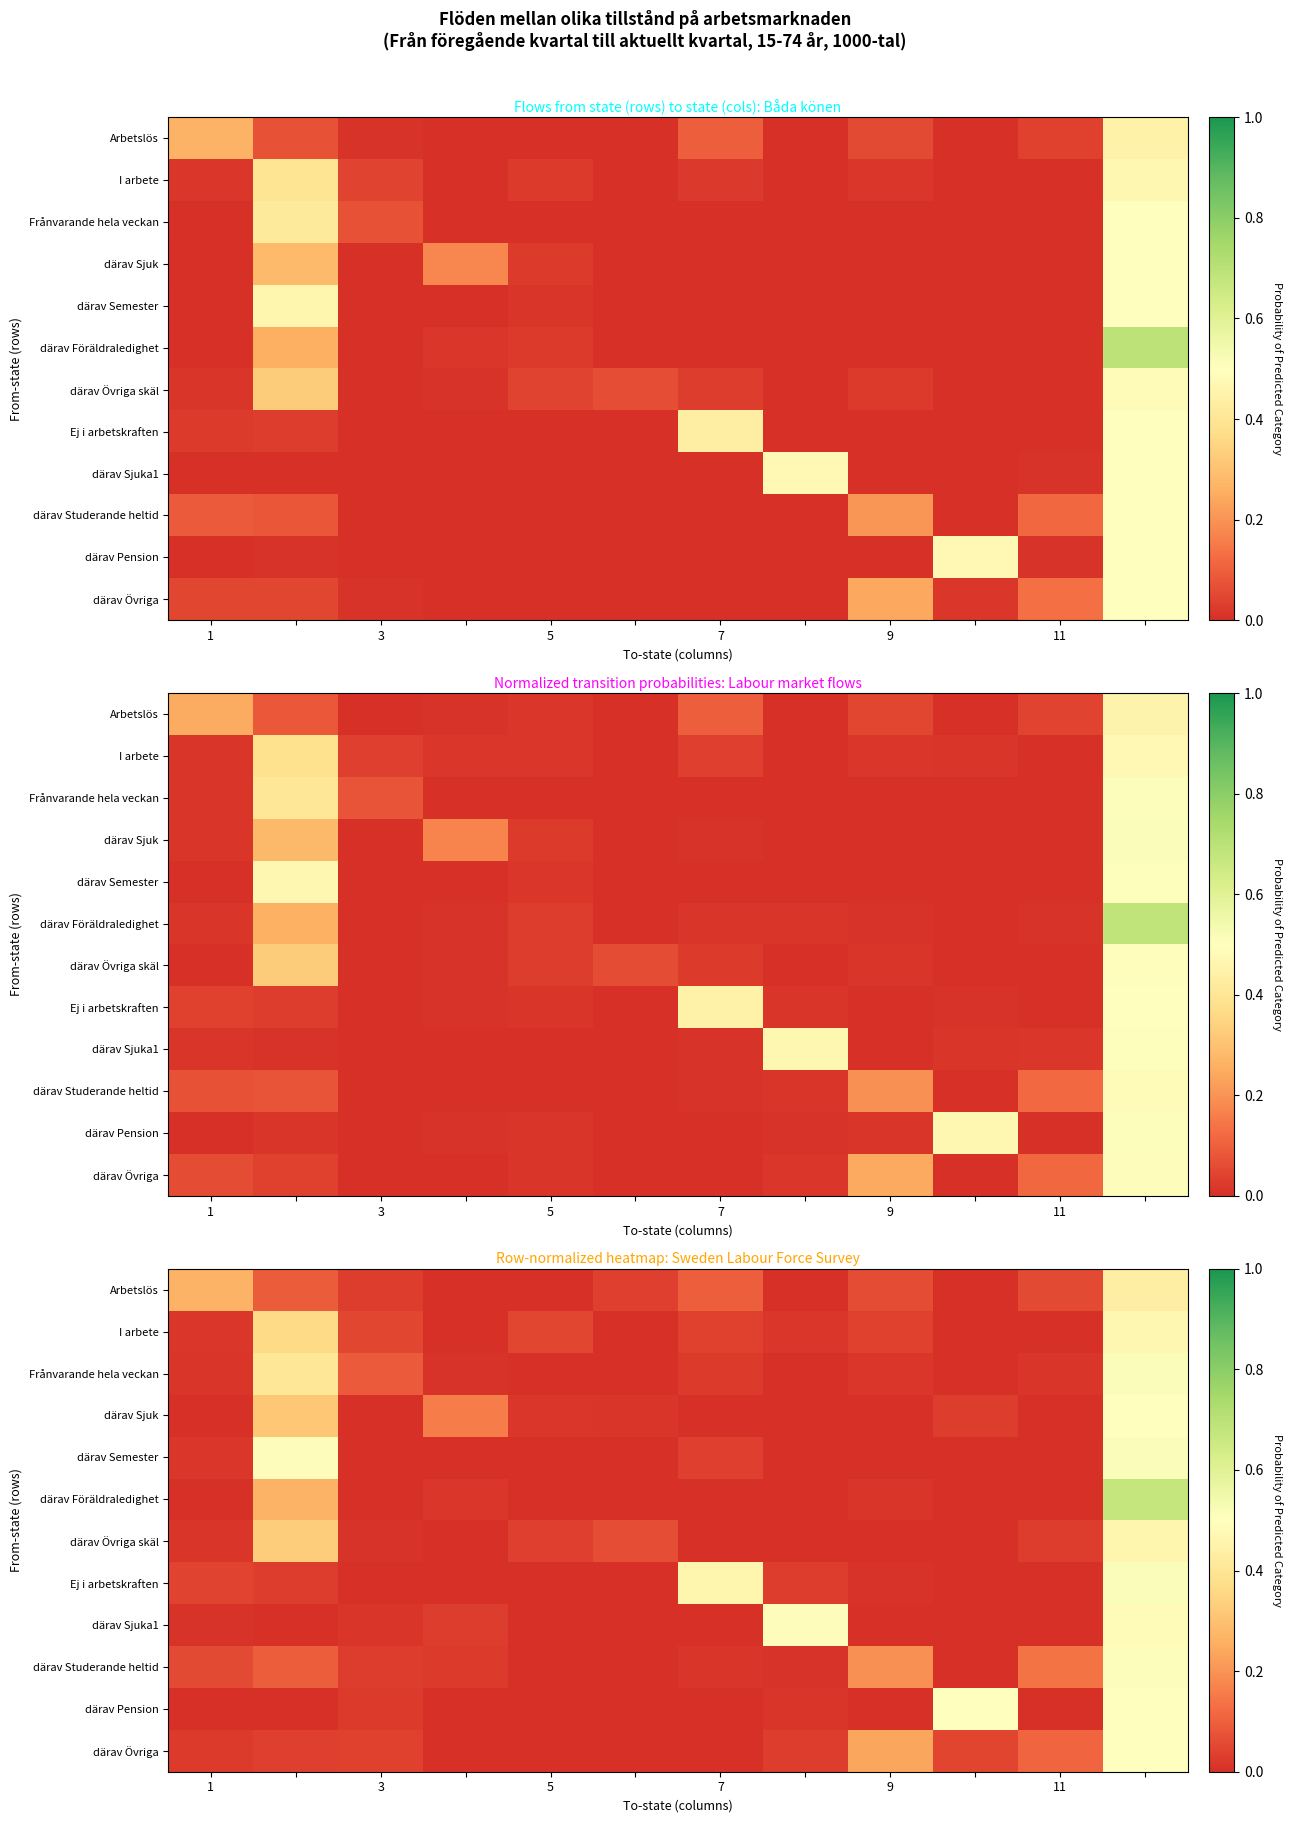

True or false: row_7 has a value of 0.0 at 8.

True